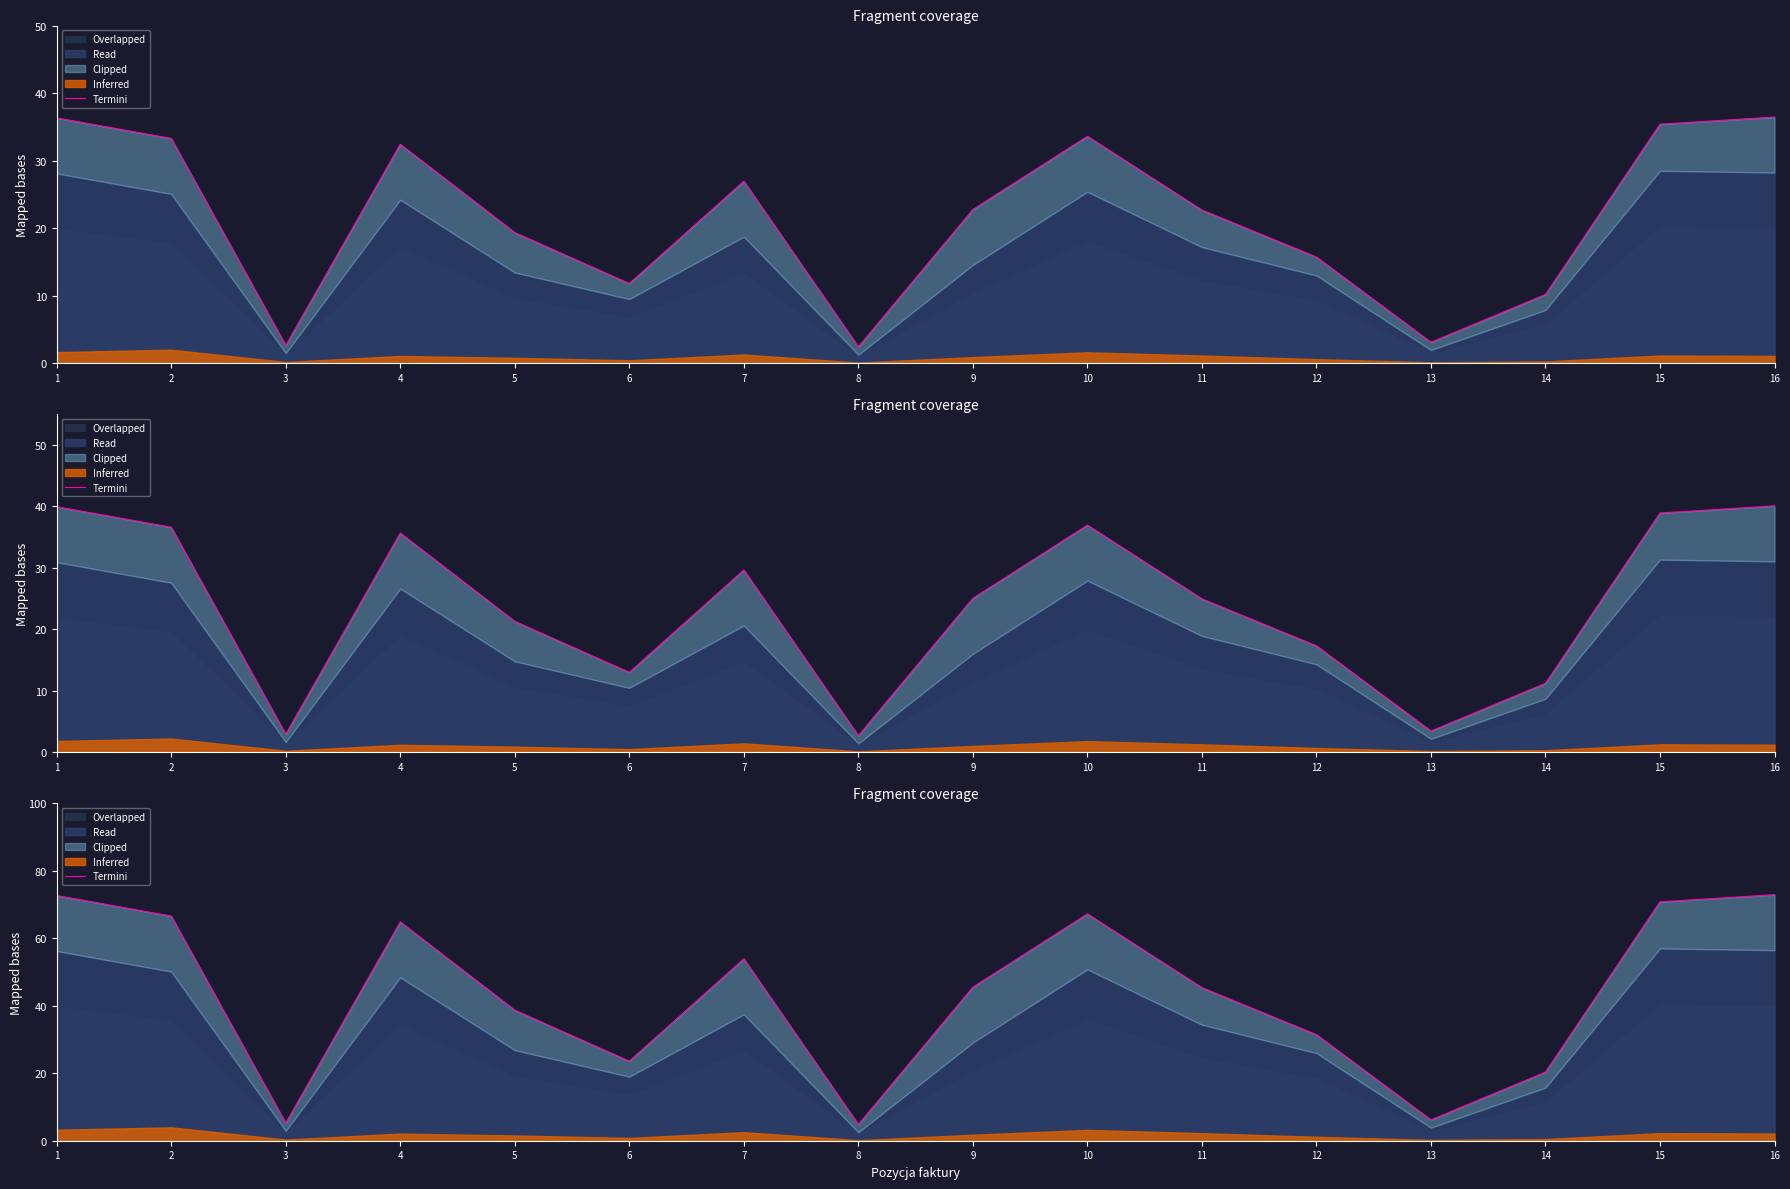

What is the average value?

43.1